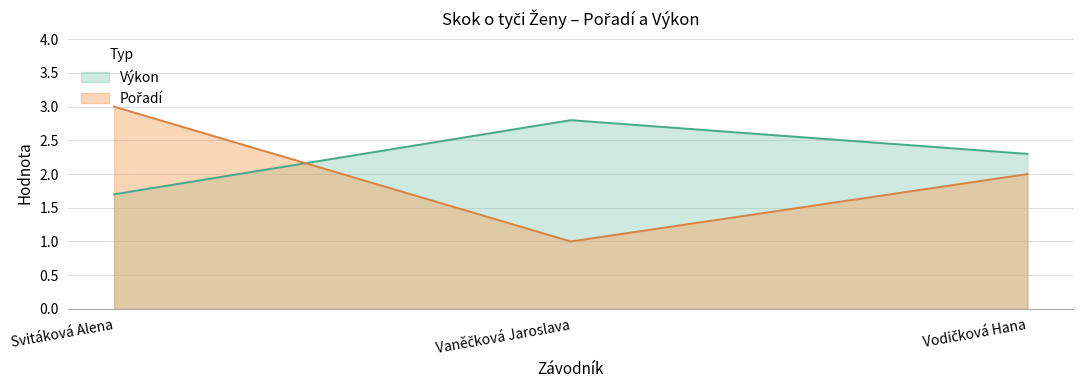

At which label does Výkon first exceed 2?

Vaněčková Jaroslava